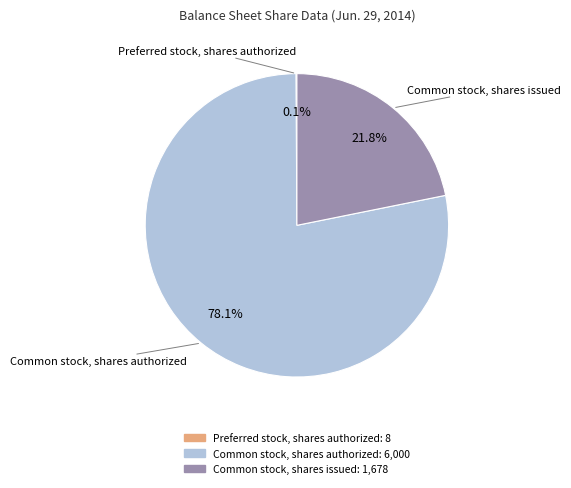

What is the ratio of the value at Common stock, shares issued to the value at Common stock, shares authorized?

0.3